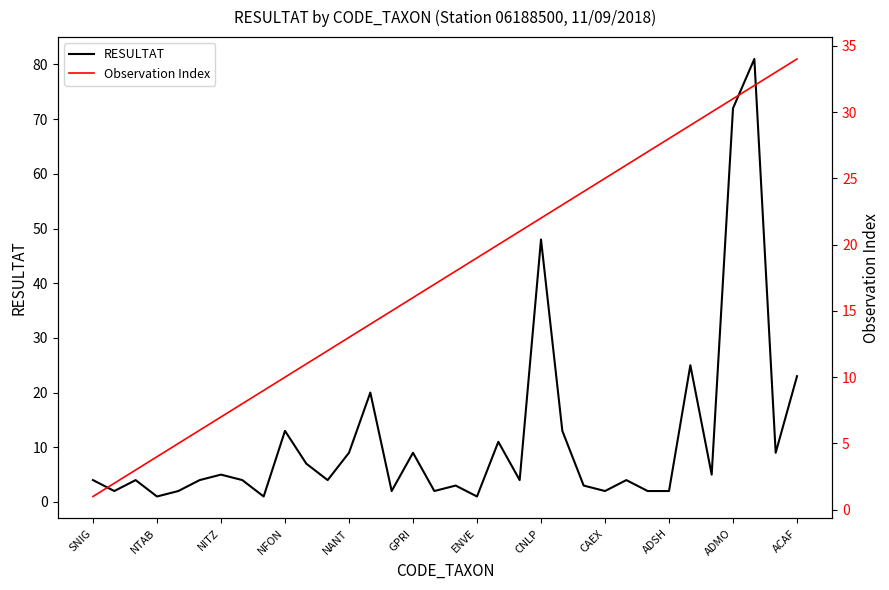

Where is RESULTAT nearest to the value 41?

CNLP